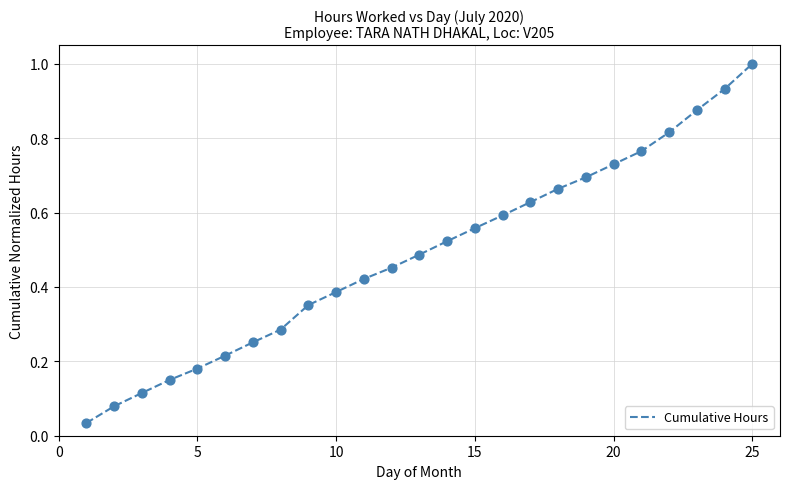

What is the greatest value displayed?

1.0